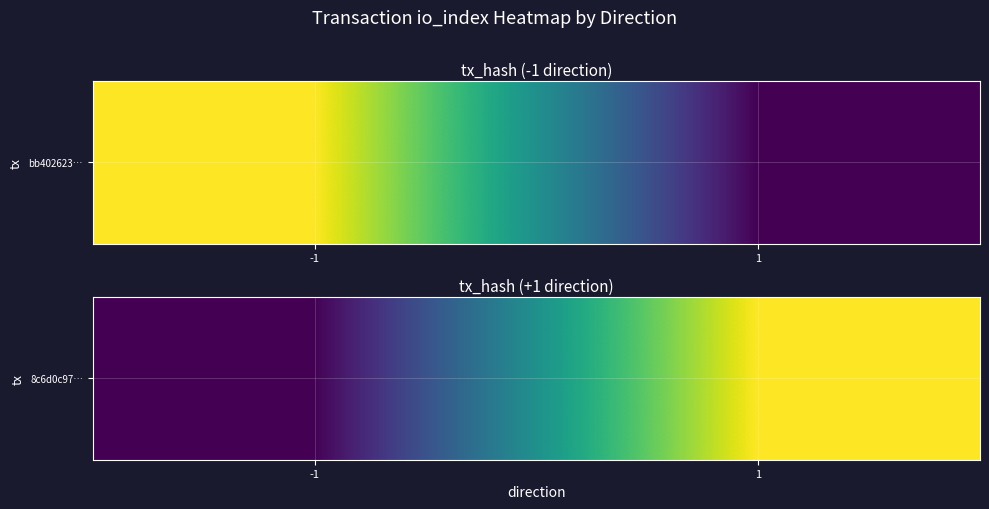

Reading left to right, extract all data points from this chart.

-1=0	1=28